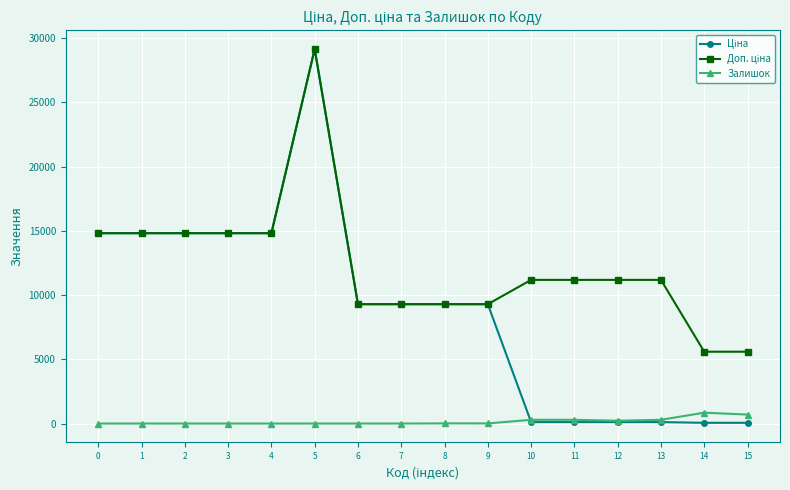

Is it true that Залишок equals 0.0 at 6?

True